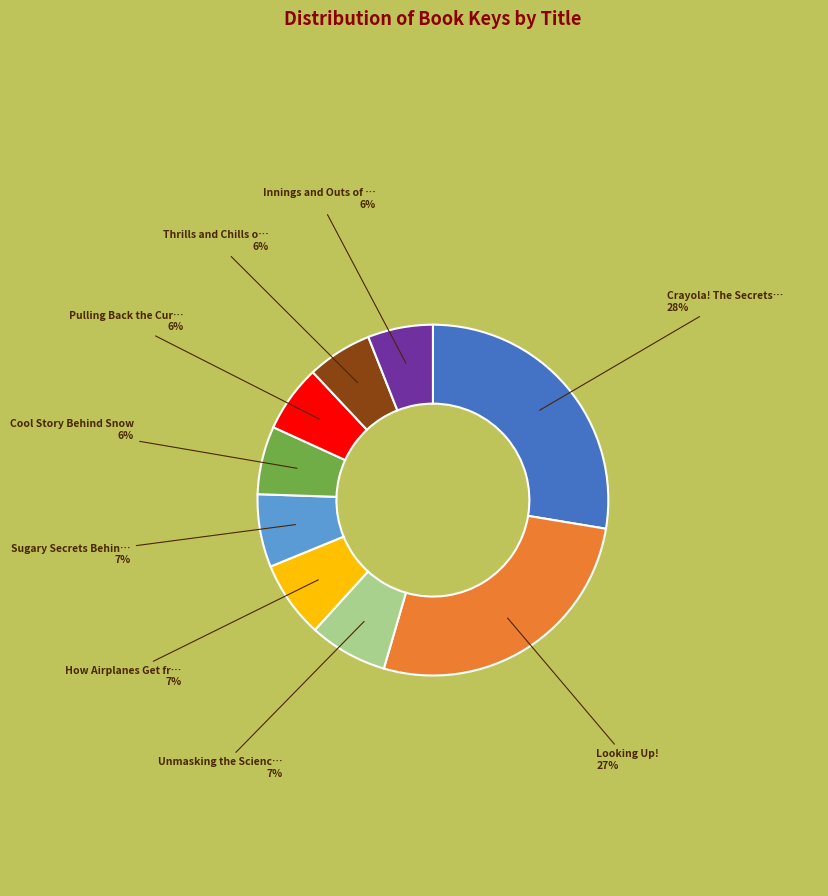

Does any single category account for the majority?

No